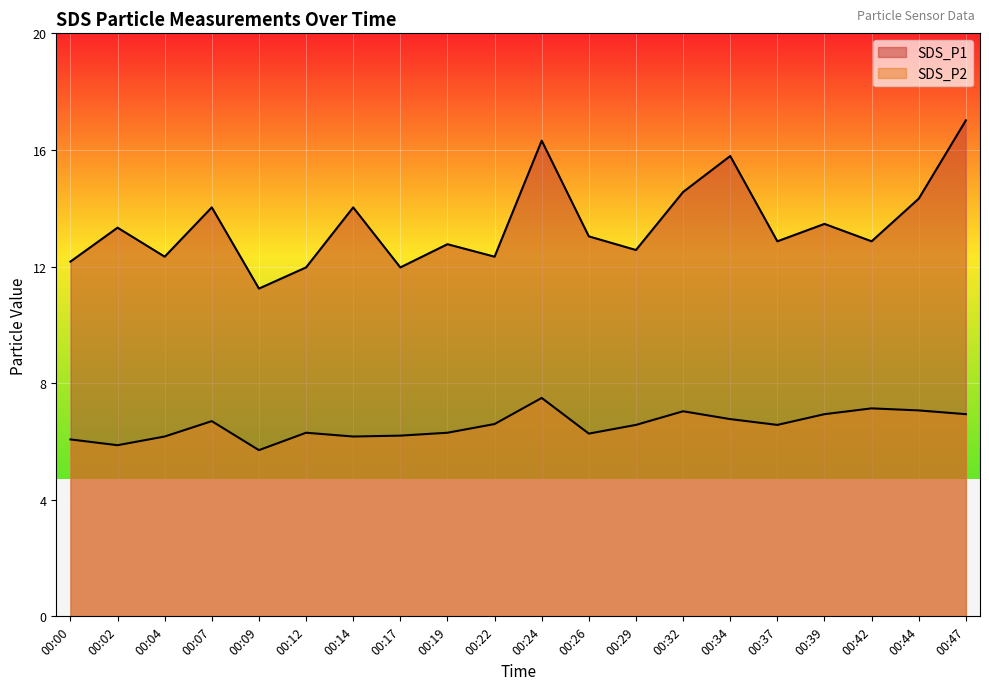

At which category does SDS_P1 reach its first local peak?

00:02